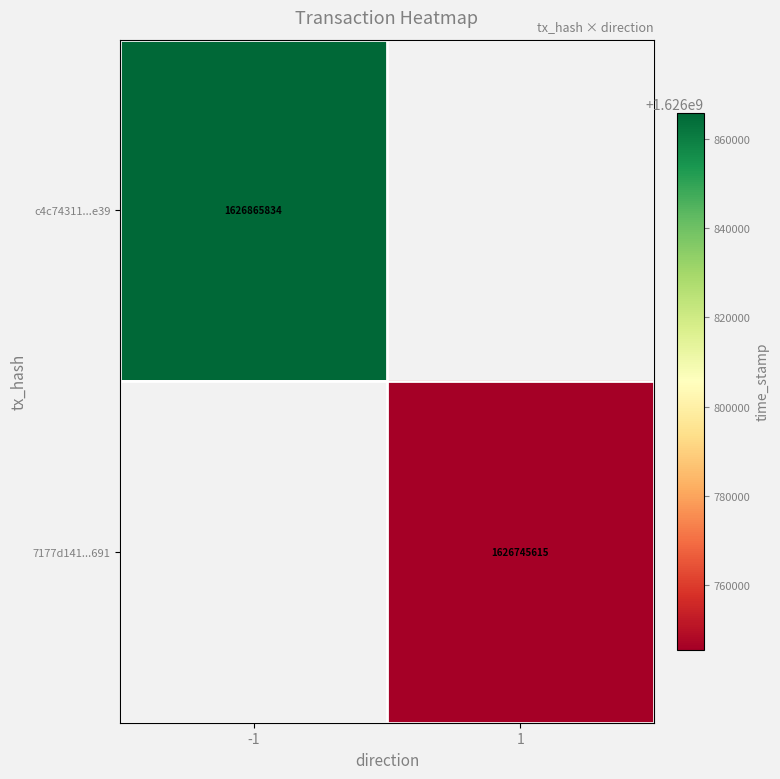

The value of c4c74311...e39 at -1 is 1626865834. True or false?

True